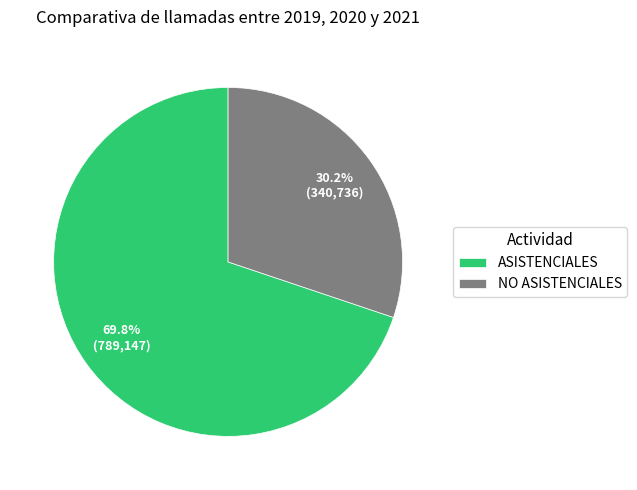

To the nearest percent, what is the difference between the largest and smallest slice percentages?

40%